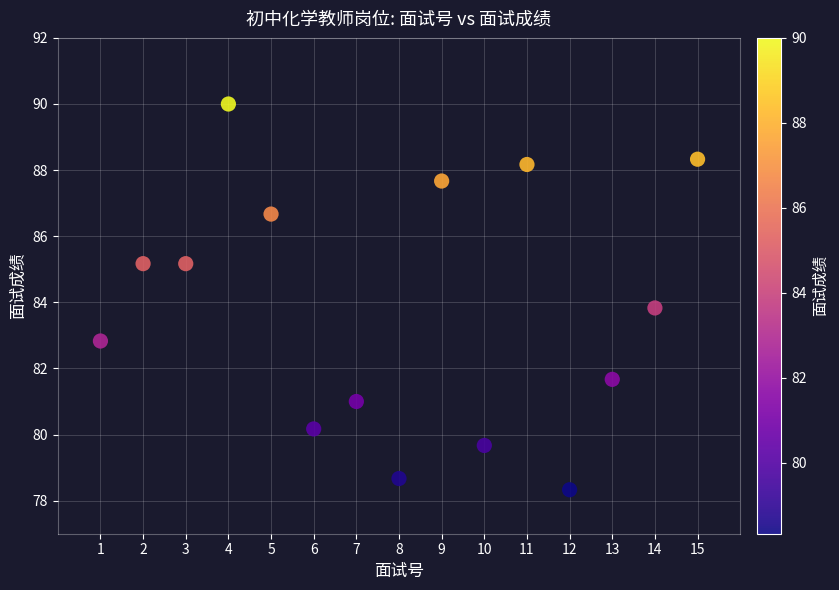

What is the range of X values (max minus min)?

14.0